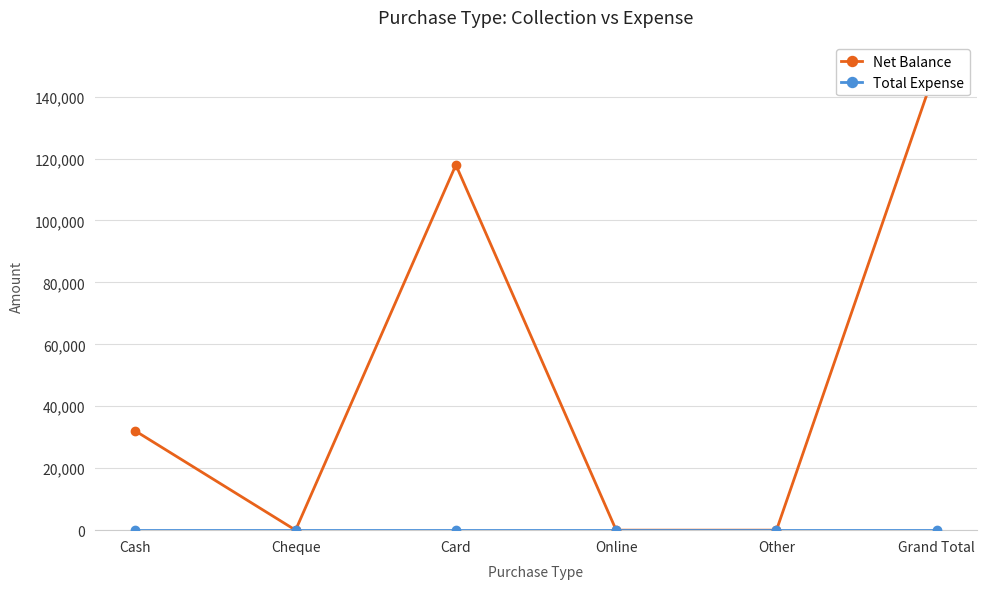

Reading right to left, transcribe all the data shown in this chart.

Net Balance: 149980	0	0	117930	0	32050
Total Expense: 0	0	0	0	0	0